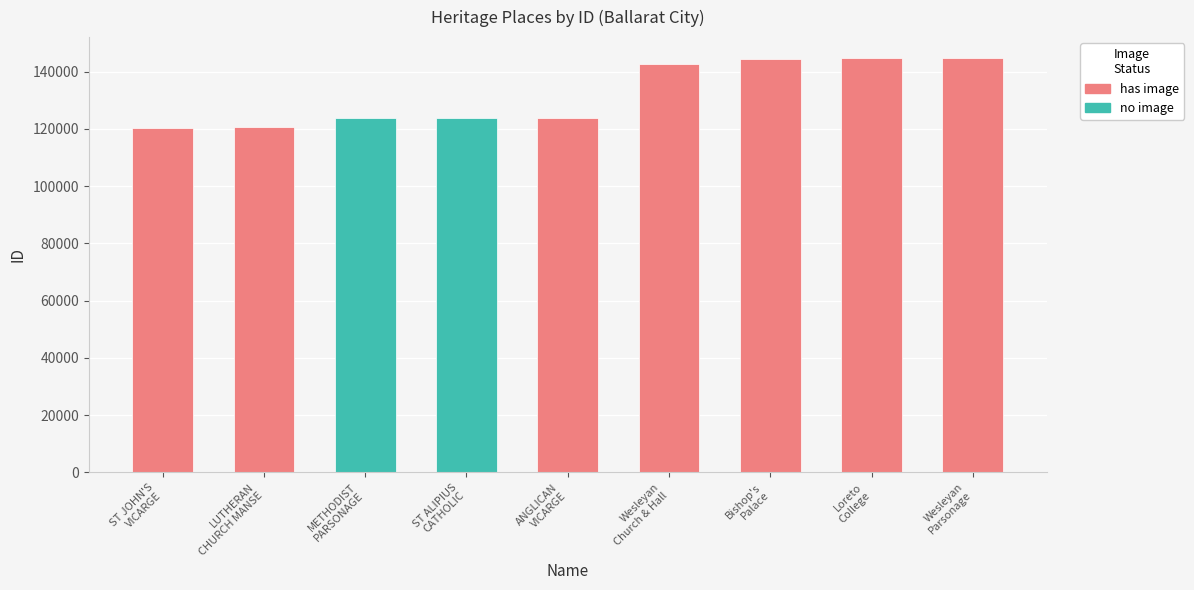

The no image series shows 0 at LUTHERAN
CHURCH MANSE. True or false?

True